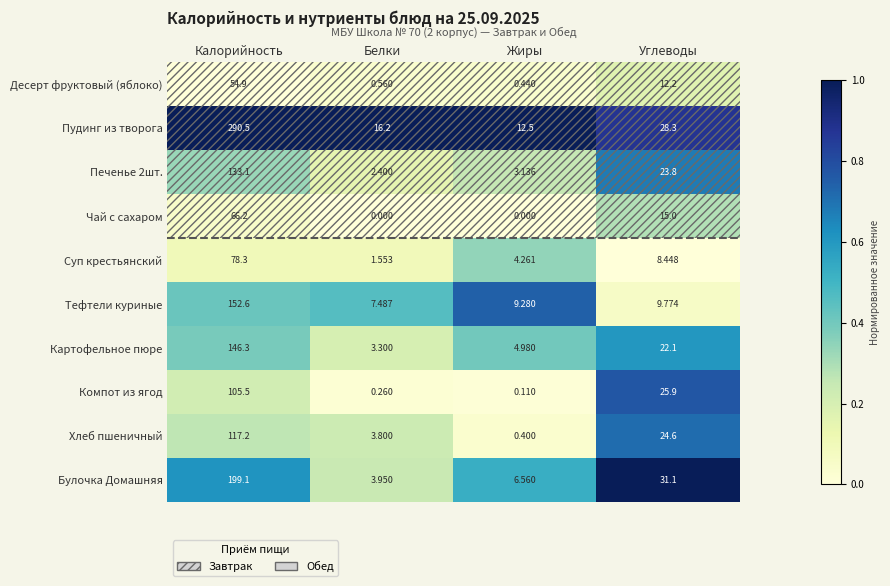

Rank the categories by Булочка Домашняя value from lowest to highest.

Белки, Жиры, Углеводы, Калорийность